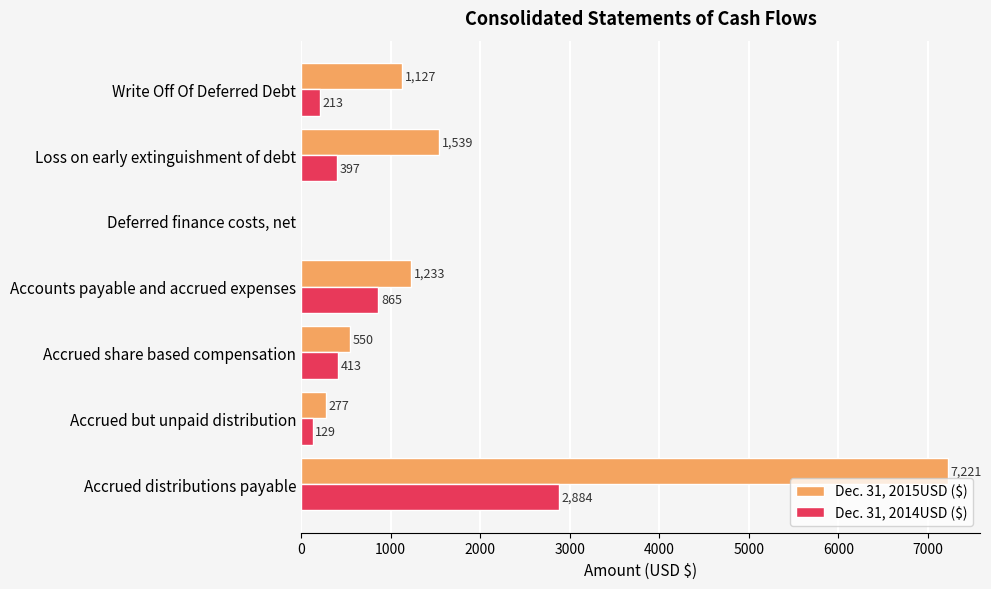

At which label does Dec. 31, 2015USD ($) reach its peak?

Accrued distributions payable